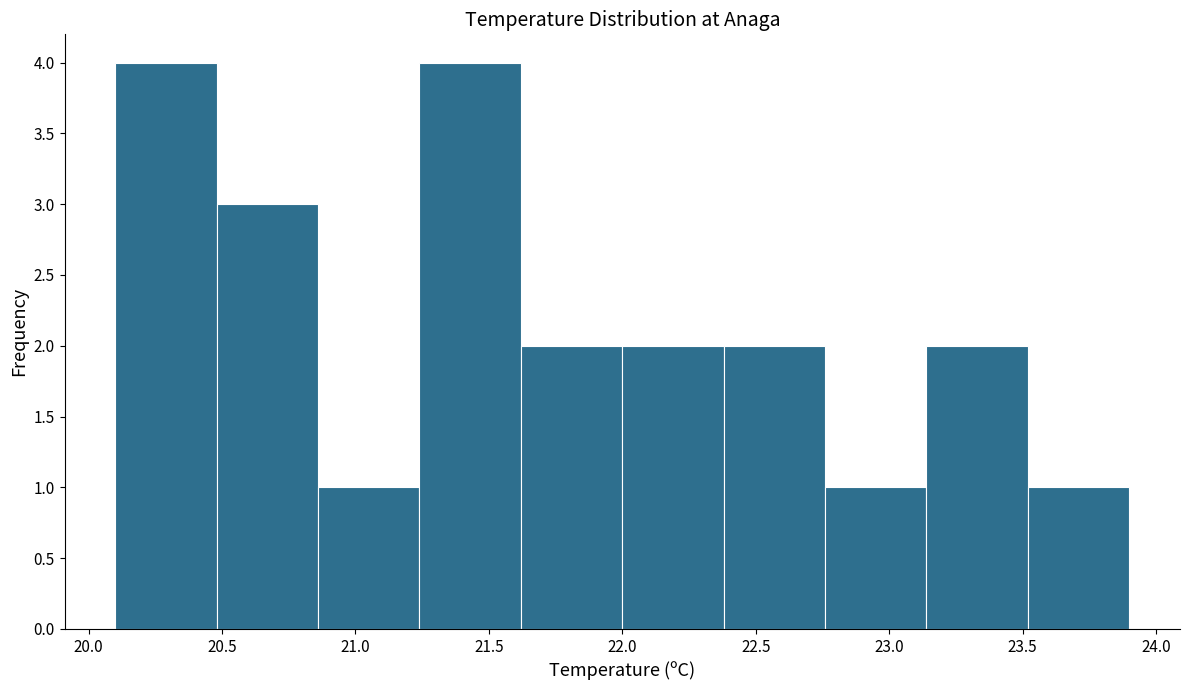

Reading left to right, transcribe this chart: for each bar, give the range it covers on the x-axis and its height. Neither the bar edges nor the heights are printed on the chart, so give them approximately, as read against the axes.

20.10 to 20.48: 4
20.48 to 20.86: 3
20.86 to 21.24: 1
21.24 to 21.62: 4
21.62 to 22.00: 2
22.00 to 22.38: 2
22.38 to 22.76: 2
22.76 to 23.14: 1
23.14 to 23.52: 2
23.52 to 23.90: 1